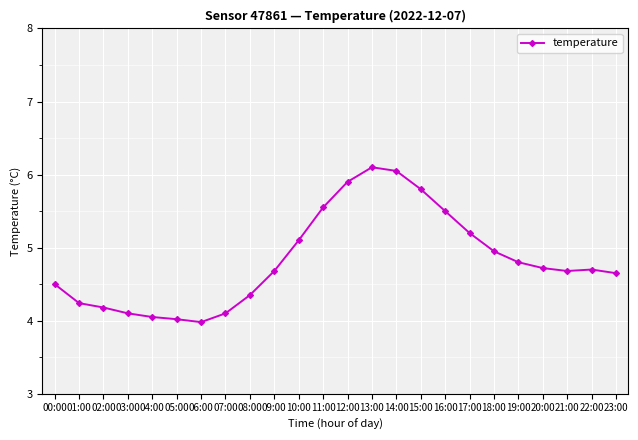

What is the label of the 19th point from the right?

05:00